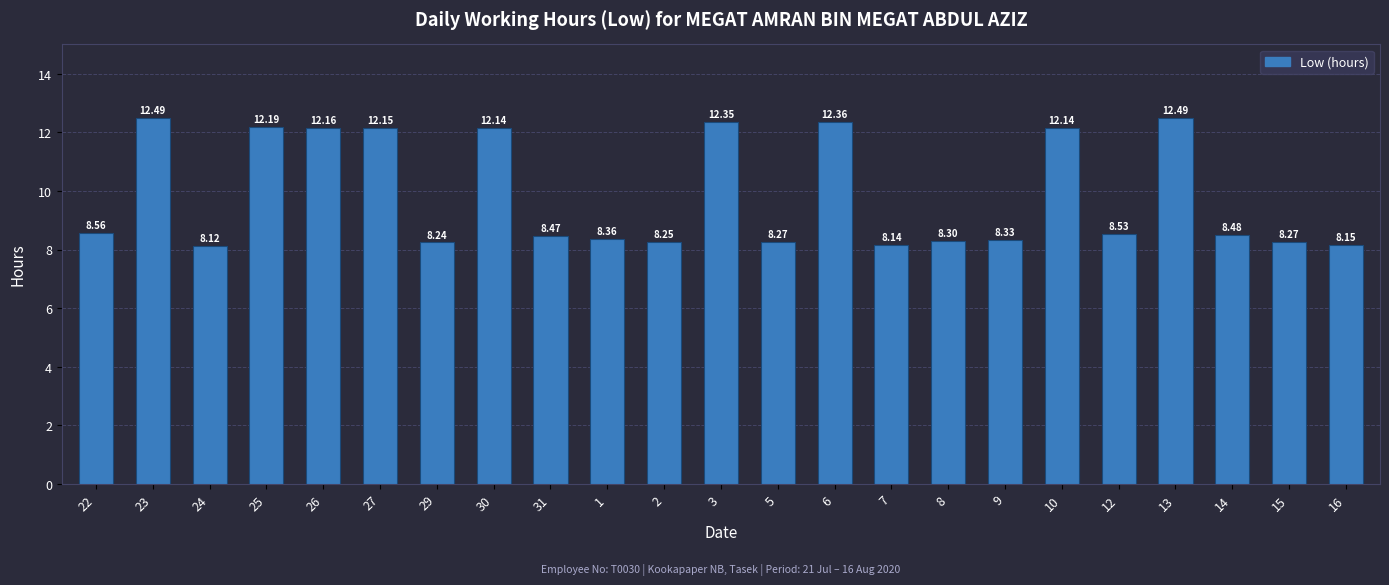

What is the sum of the values at 12 and 29?

16.8